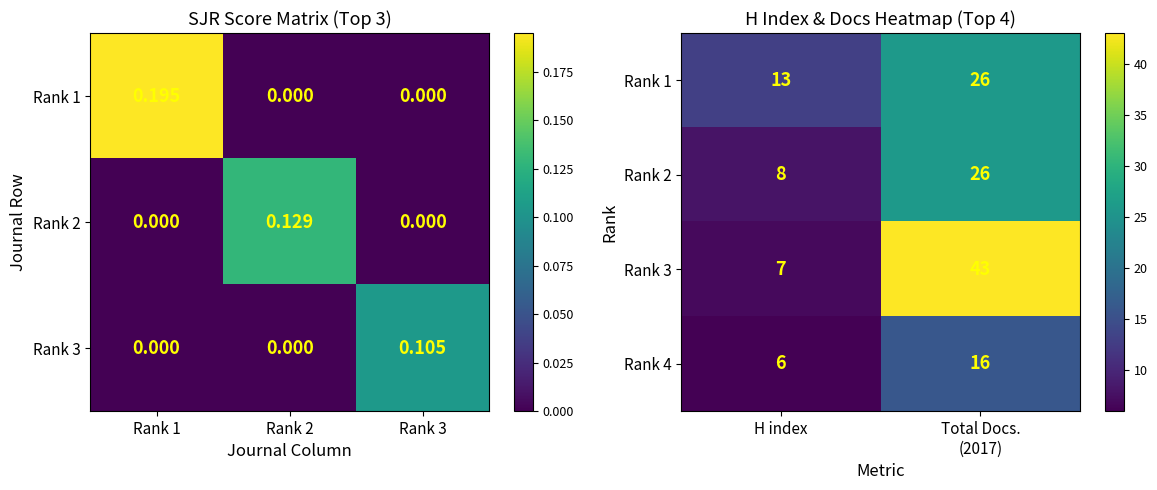

What is the highest value of the Rank 4 series?

16